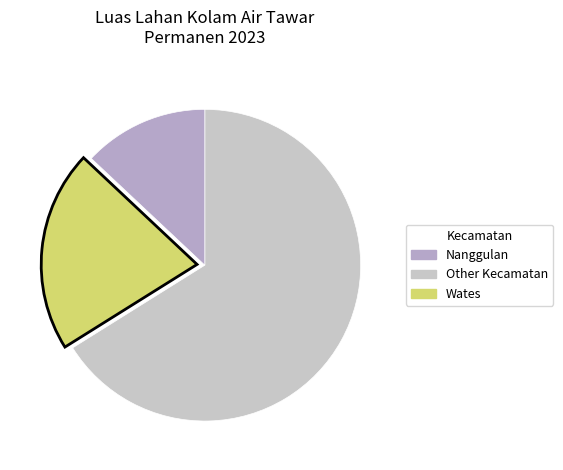

How many segments does this pie chart have?

3